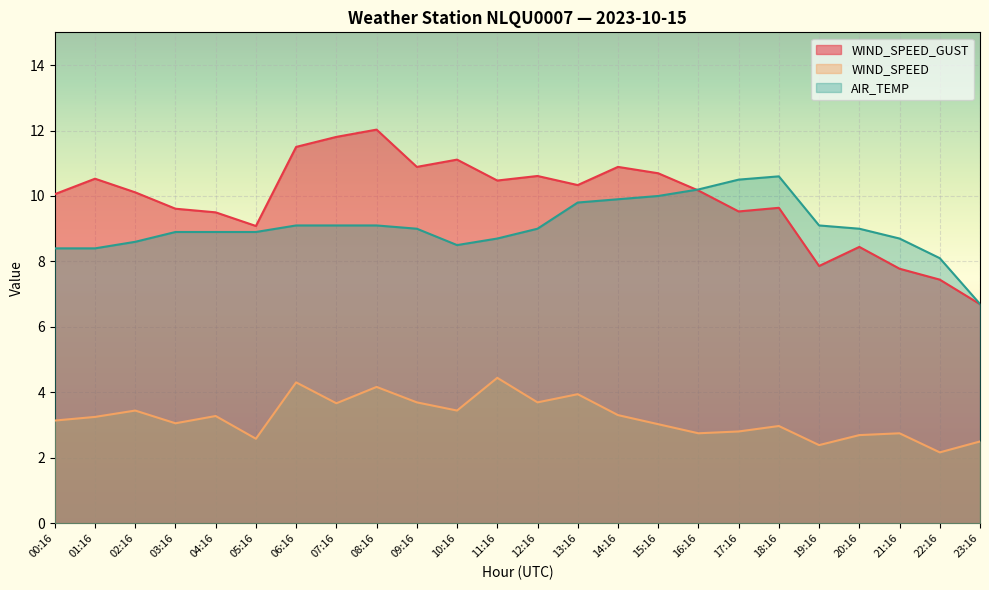

Reading right to left, list all the values displayed in this chart.

WIND_SPEED_GUST: 23:16=6.7	22:16=7.4	21:16=7.8	20:16=8.4	19:16=7.9	18:16=9.6	17:16=9.5	16:16=10.2	15:16=10.7	14:16=10.9	13:16=10.3	12:16=10.6	11:16=10.5	10:16=11.1	09:16=10.9	08:16=12.0	07:16=11.8	06:16=11.5	05:16=9.1	04:16=9.5	03:16=9.6	02:16=10.1	01:16=10.5	00:16=10.1
WIND_SPEED: 23:16=2.5	22:16=2.2	21:16=2.8	20:16=2.7	19:16=2.4	18:16=3.0	17:16=2.8	16:16=2.8	15:16=3.0	14:16=3.3	13:16=3.9	12:16=3.7	11:16=4.4	10:16=3.4	09:16=3.7	08:16=4.2	07:16=3.7	06:16=4.3	05:16=2.6	04:16=3.3	03:16=3.1	02:16=3.4	01:16=3.2	00:16=3.1
AIR_TEMP: 23:16=6.7	22:16=8.1	21:16=8.7	20:16=9.0	19:16=9.1	18:16=10.6	17:16=10.5	16:16=10.2	15:16=10.0	14:16=9.9	13:16=9.8	12:16=9.0	11:16=8.7	10:16=8.5	09:16=9.0	08:16=9.1	07:16=9.1	06:16=9.1	05:16=8.9	04:16=8.9	03:16=8.9	02:16=8.6	01:16=8.4	00:16=8.4